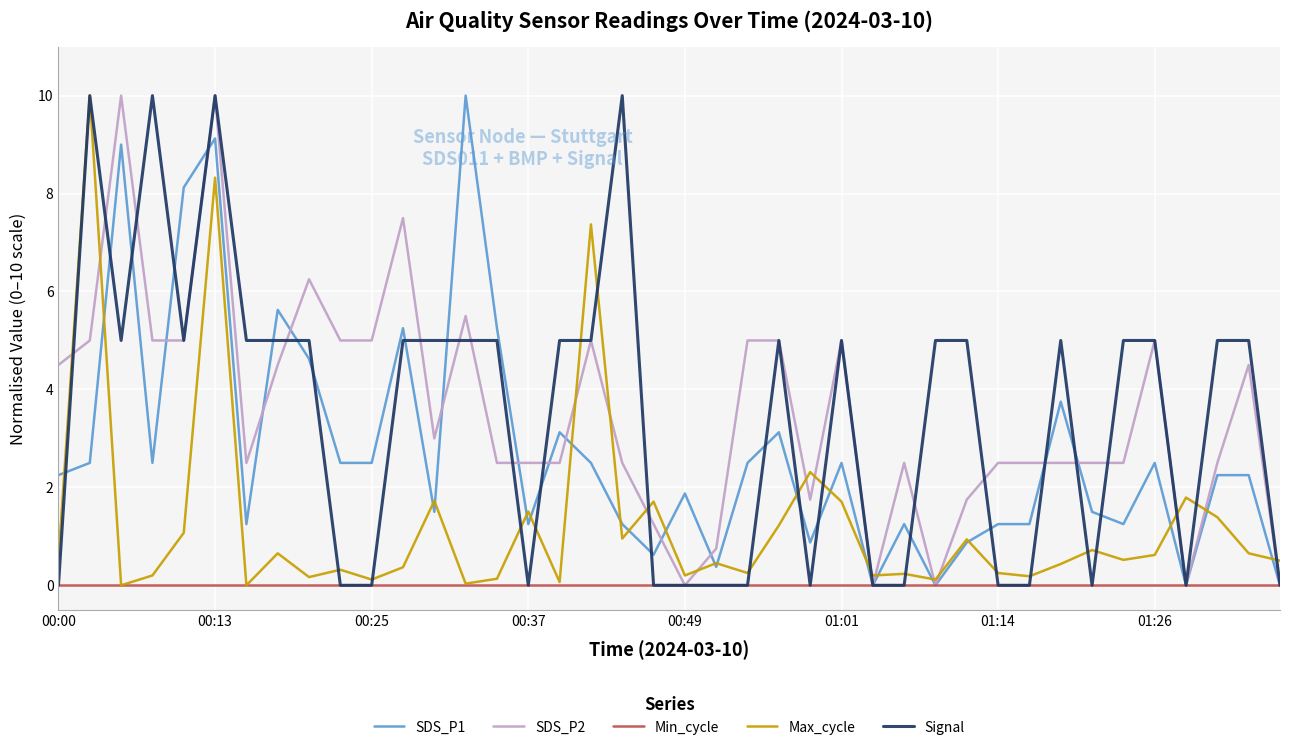

What is the maximum value shown in the chart?

10.0